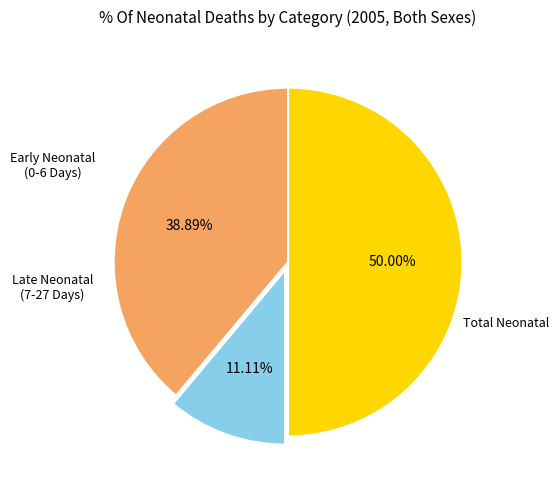

How many segments does this pie chart have?

3